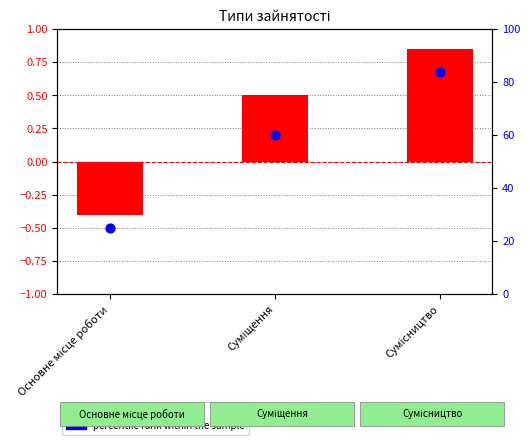

Which series has the largest total across all categories?

percentile rank within the sample